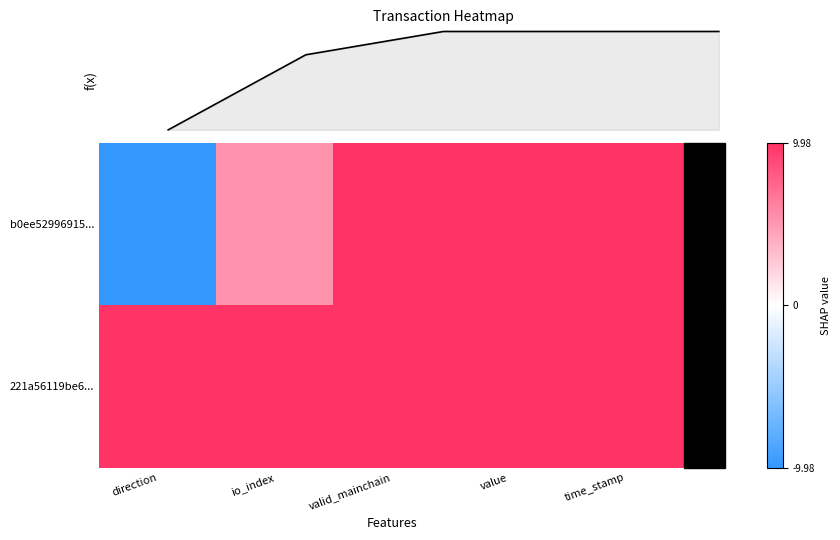

How many values in the b0ee52996915... series exceed 9?

3